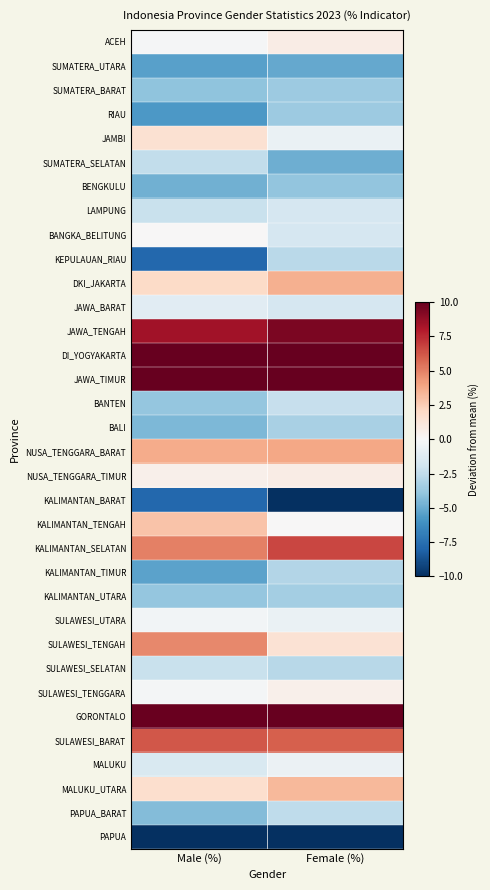

How many distinct data groups are displayed?

34